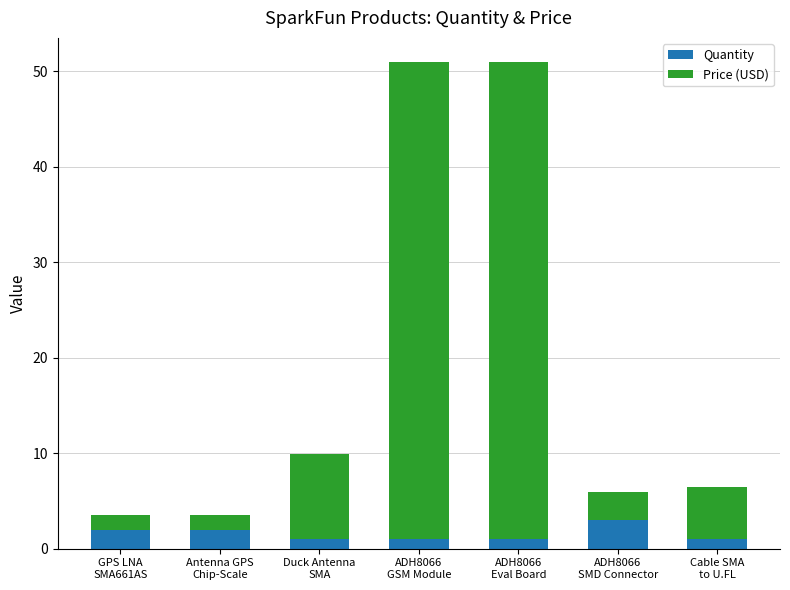

What are all the series names shown in the legend?

Quantity, Price (USD)